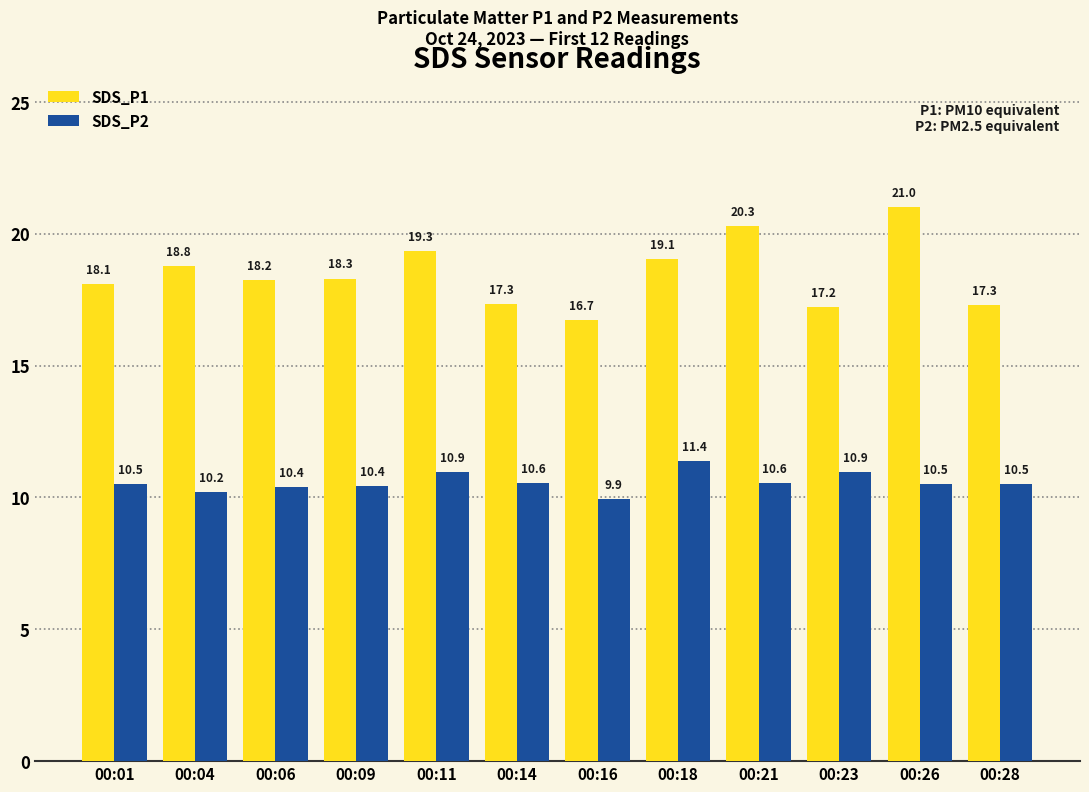

How many values in the SDS_P2 series exceed 10?

11